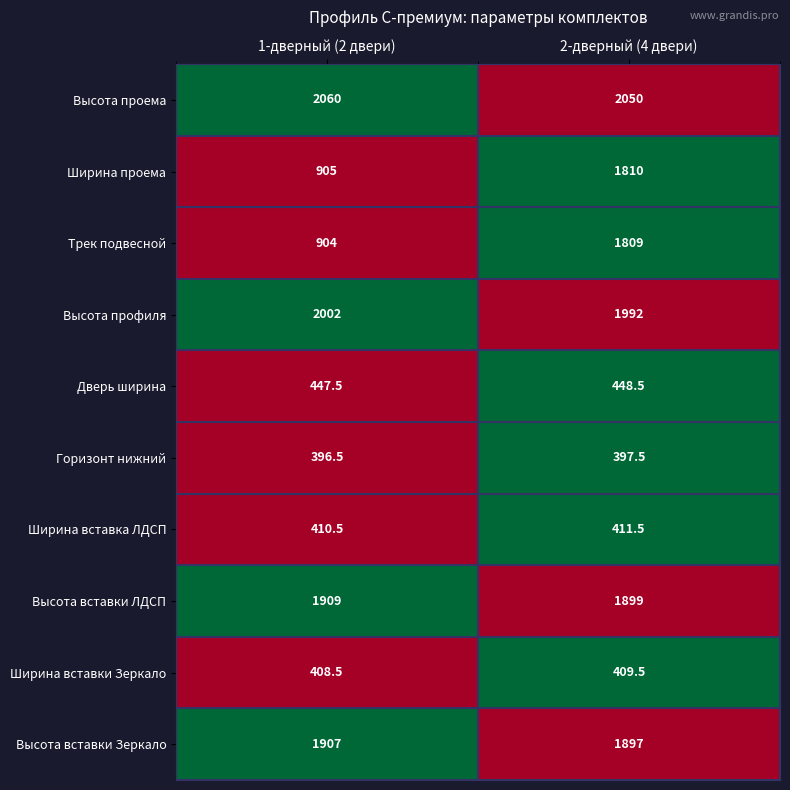

What is the difference between the Ширина вставка ЛДСП values at 1-дверный (2 двери) and 2-дверный (4 двери)?

1.0